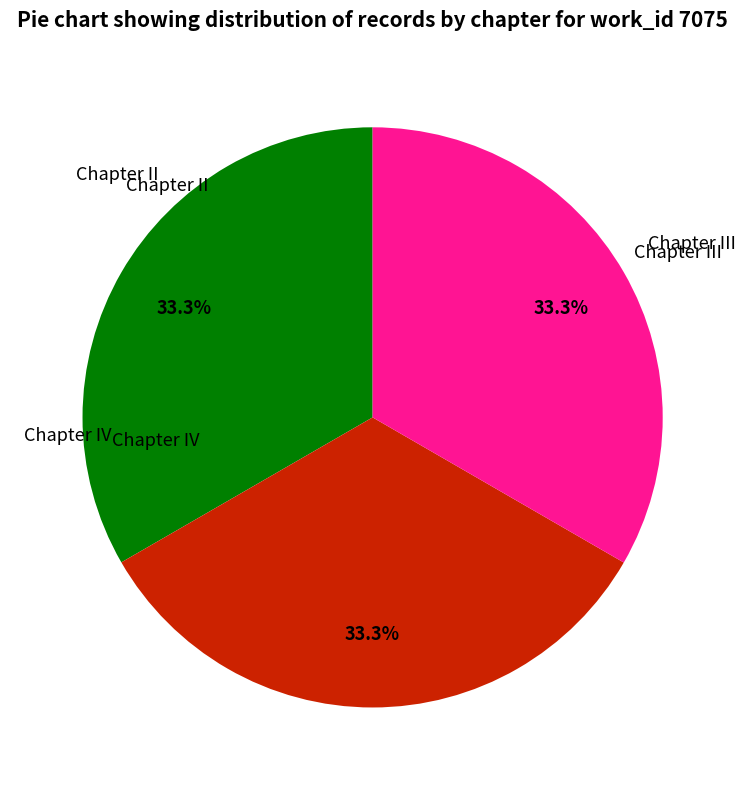

Combined, what portion of the pie is Chapter III and Chapter II?

66.7%